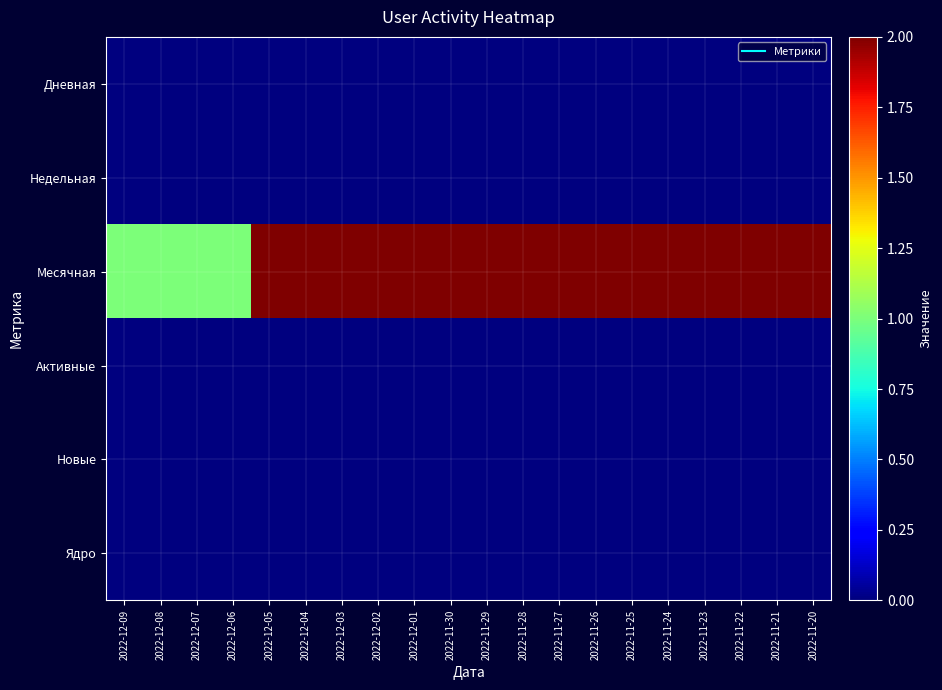

What is the total value across all series at 2022-11-22?

2